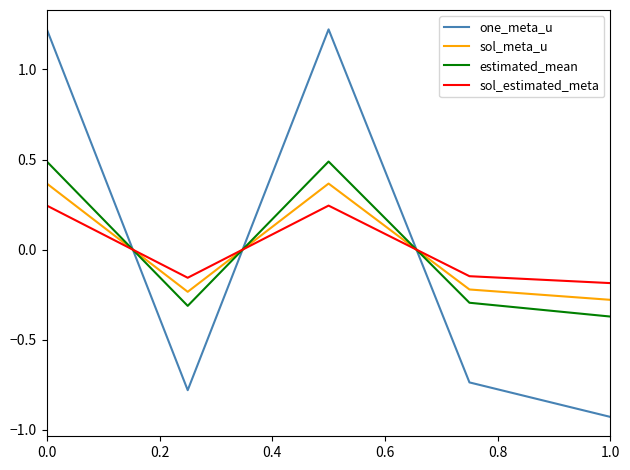

After their last crossing, which series has the higher values: sol_meta_u or estimated_mean?

sol_meta_u